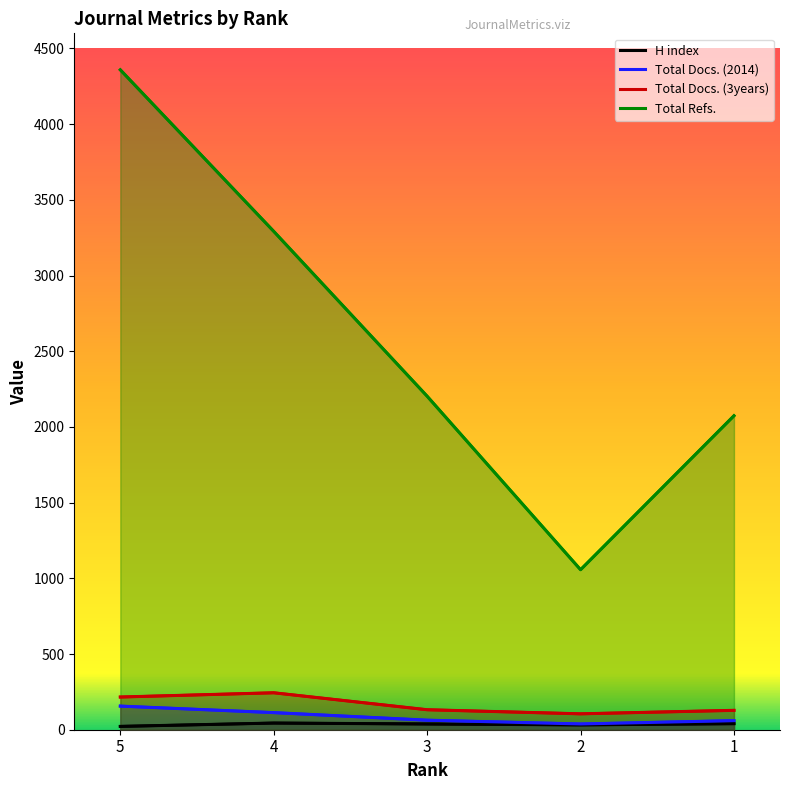

Rank the series at 3 from lowest to highest value.

H index, Total Docs. (2014), Total Docs. (3years), Total Refs.